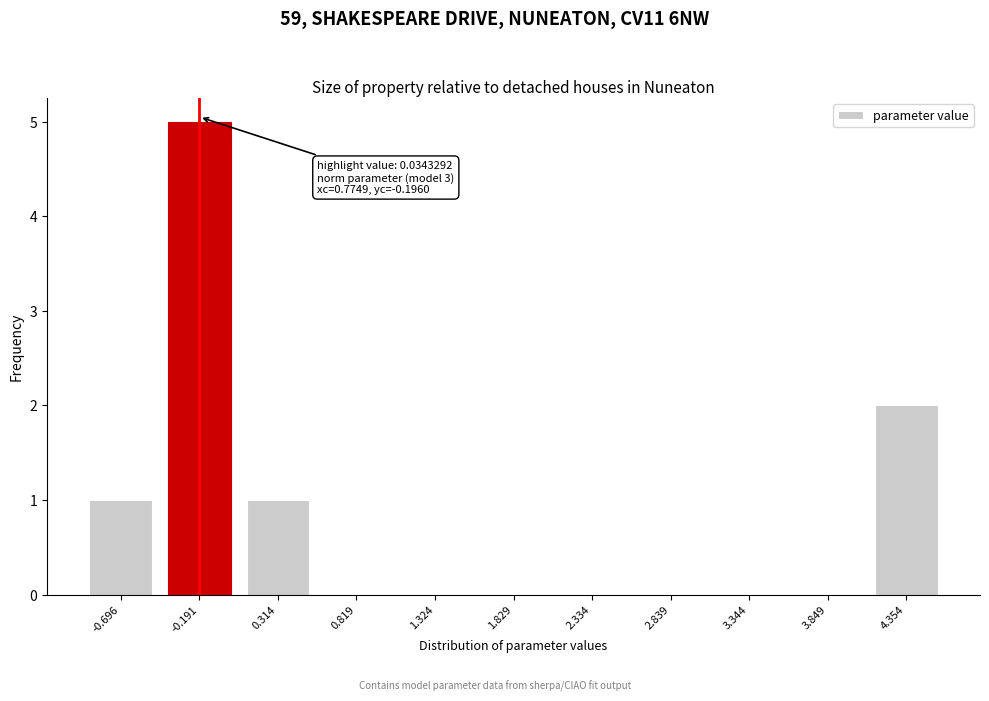

Reading left to right, list all the values displayed in this chart.

-0.696=1	-0.191=5	0.314=1	0.819=0	1.324=0	1.829=0	2.334=0	2.839=0	3.344=0	3.849=0	4.354=2